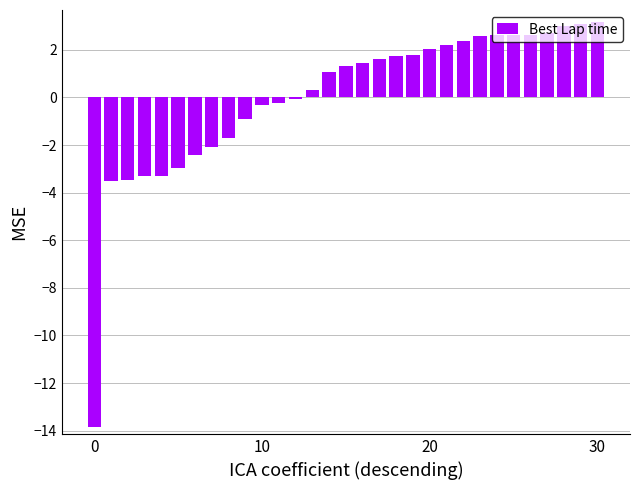

What is the maximum value shown in the chart?

3.2